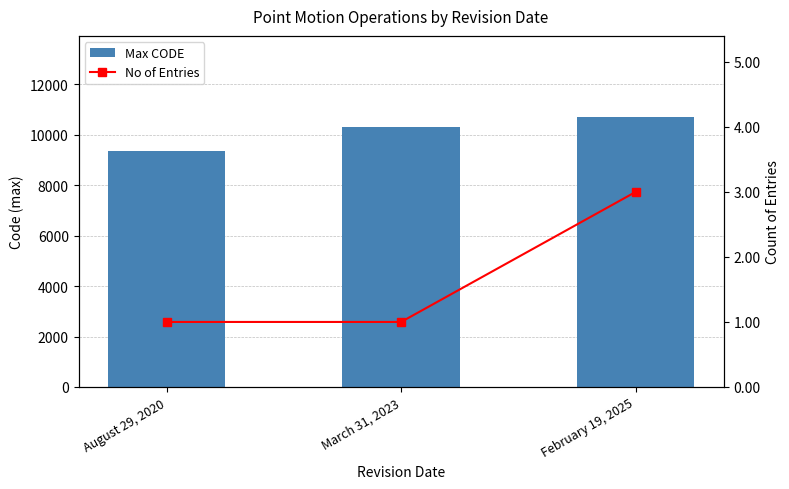

How many values in the Max CODE series are below 10323?

1